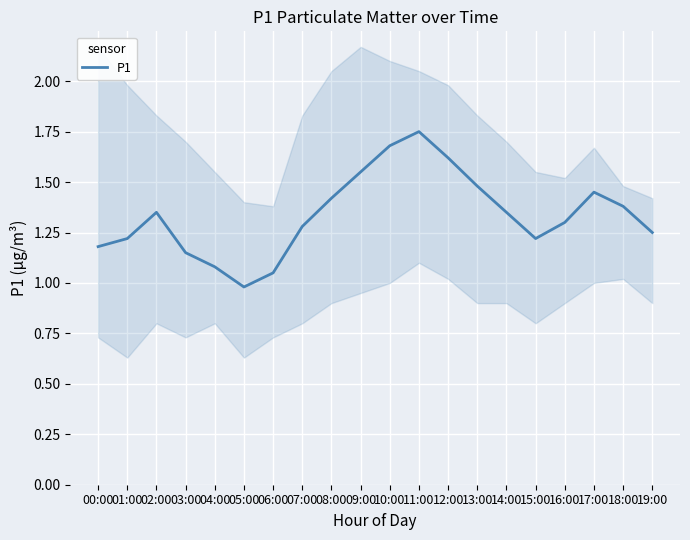

What is the smallest value displayed?

1.0